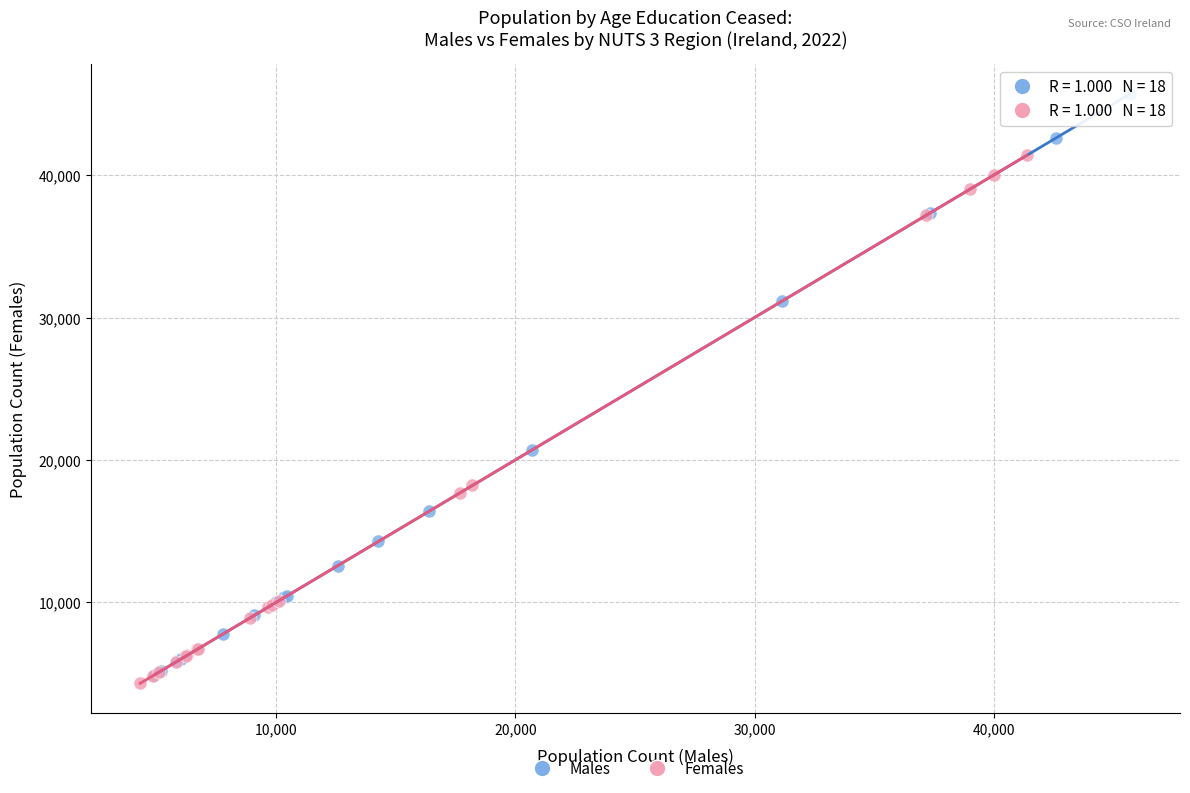

Which series contains the highest Y value?

Males